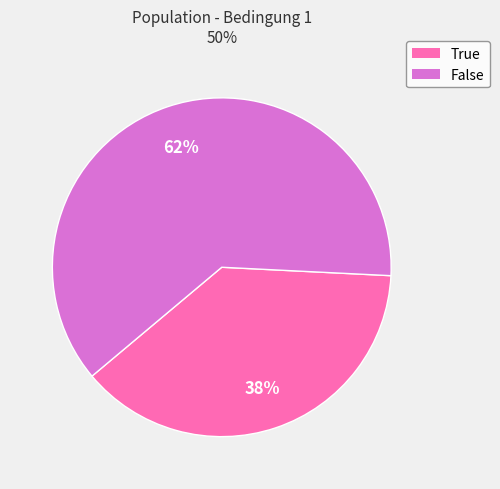

Is the sum of False and True greater than half?

Yes